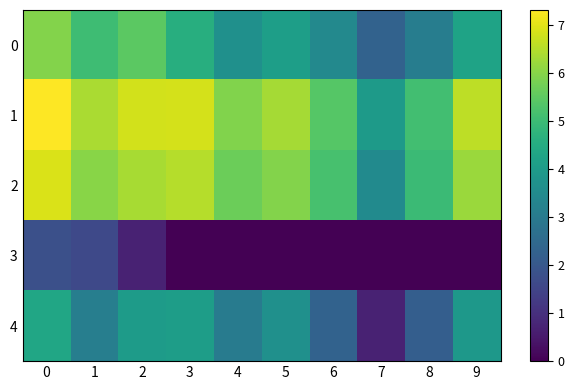

Reading left to right, transcribe all the data shown in this chart.

0: 0=6.0	1=5.0	2=5.5	3=4.6	4=3.7	5=4.1	6=3.4	7=2.3	8=3.1	9=4.2
1: 0=7.3	1=6.4	2=6.8	3=6.9	4=5.9	5=6.3	6=5.4	7=4.0	8=5.1	9=6.6
2: 0=6.9	1=6.0	2=6.4	3=6.5	4=5.7	5=6.0	6=5.2	7=3.5	8=5.0	9=6.2
3: 0=1.8	1=1.6	2=0.7	3=0.0	4=0.0	5=0.0	6=0.0	7=0.0	8=0.0	9=0.0
4: 0=4.3	1=3.1	2=4.0	3=4.1	4=3.0	5=3.7	6=2.3	7=0.7	8=2.2	9=3.9